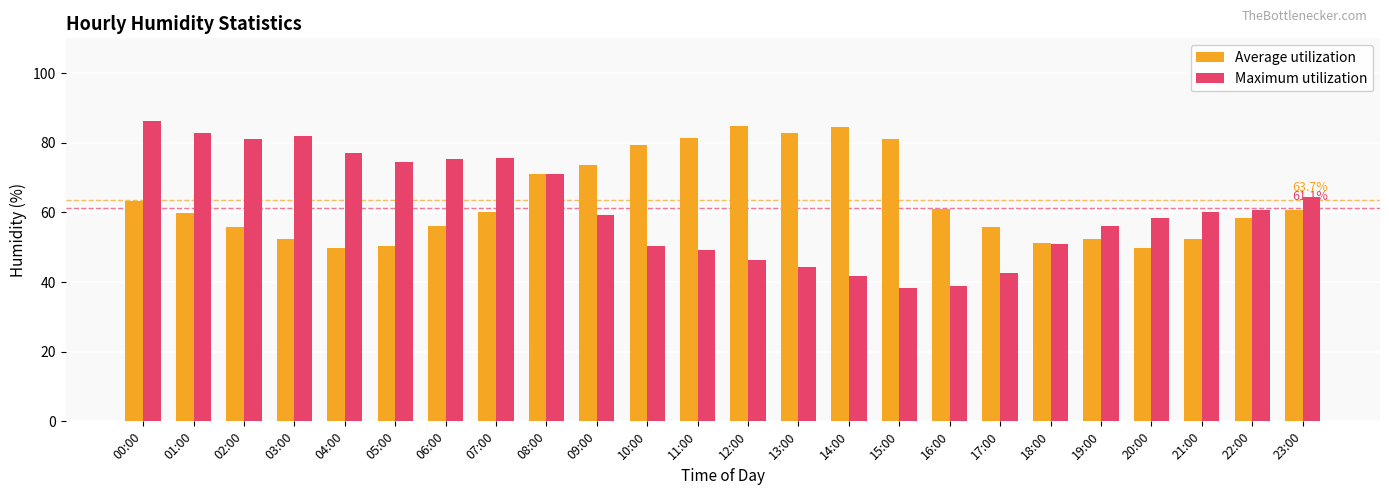

Which series changed the most between 17:00 and 21:00?

Maximum utilization